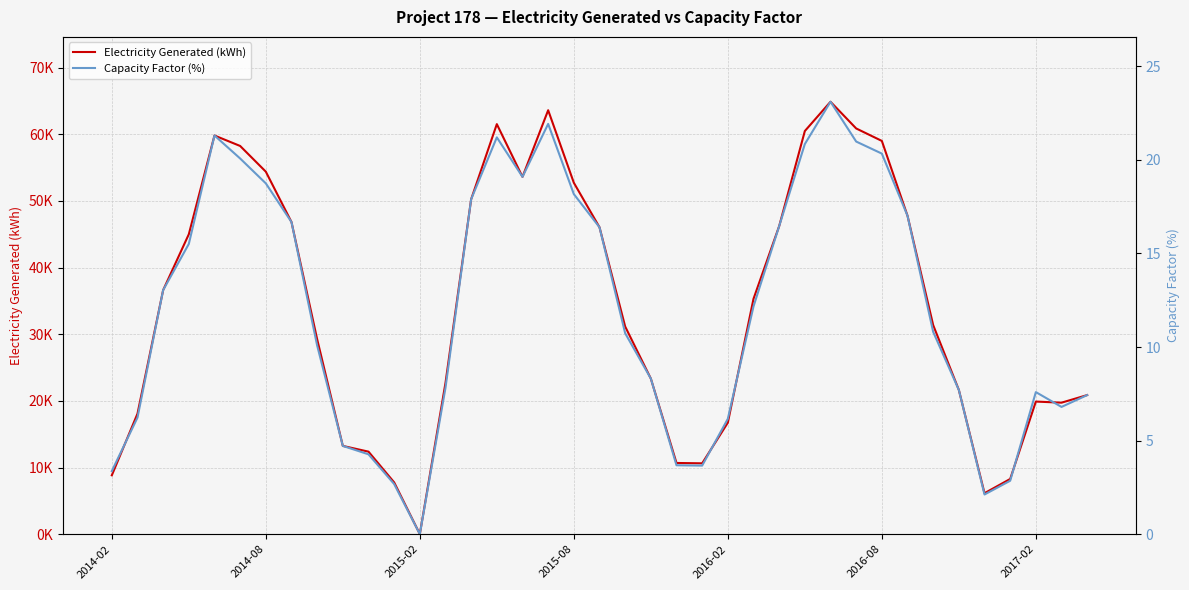

Between 13 and 24, which series saw the biggest shift?

Electricity Generated (kWh)